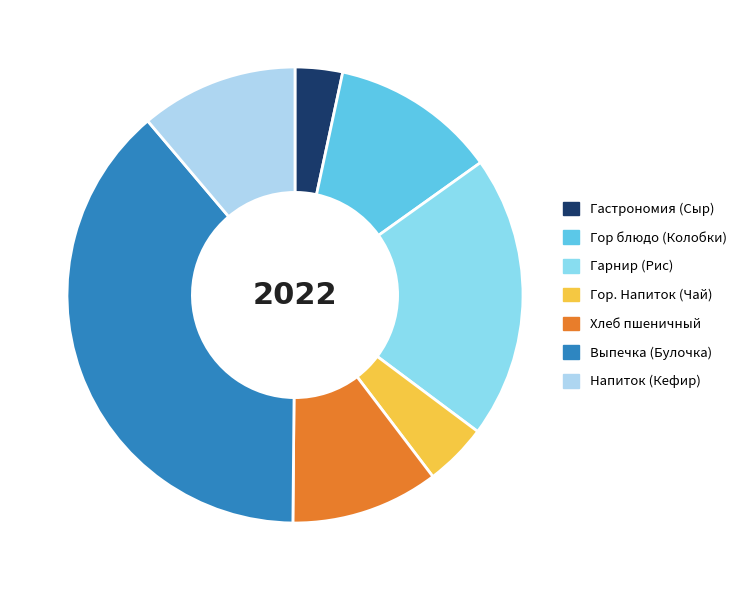

To the nearest percent, what is the difference between the Напиток (Кефир) and Выпечка (Булочка) slice percentages?

27%